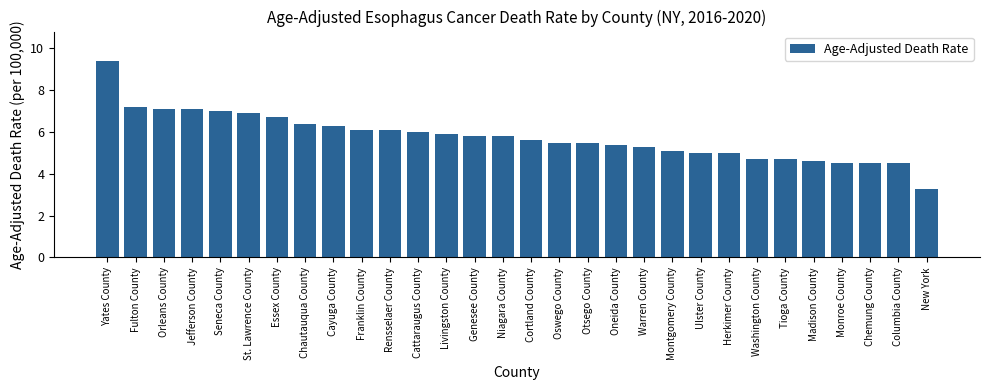

Are the bars horizontal?

No